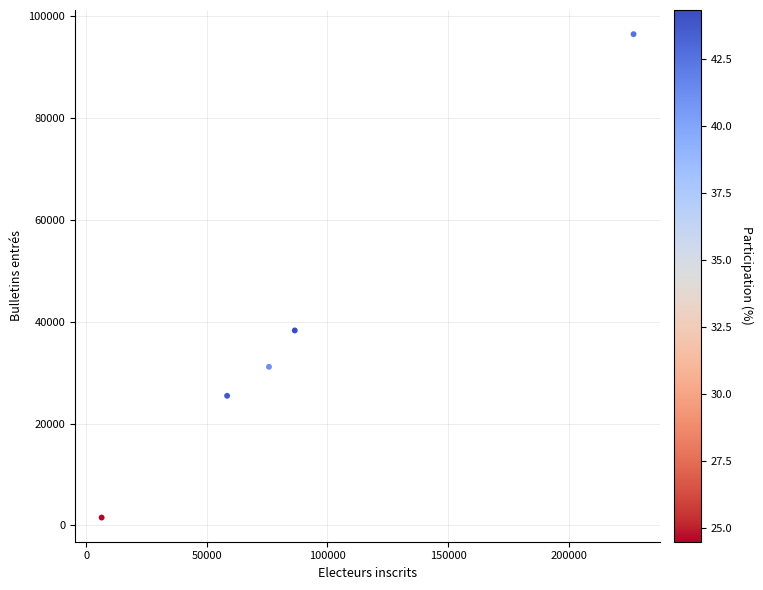

What Y value in the scatter plot is closest to 49039?

38314